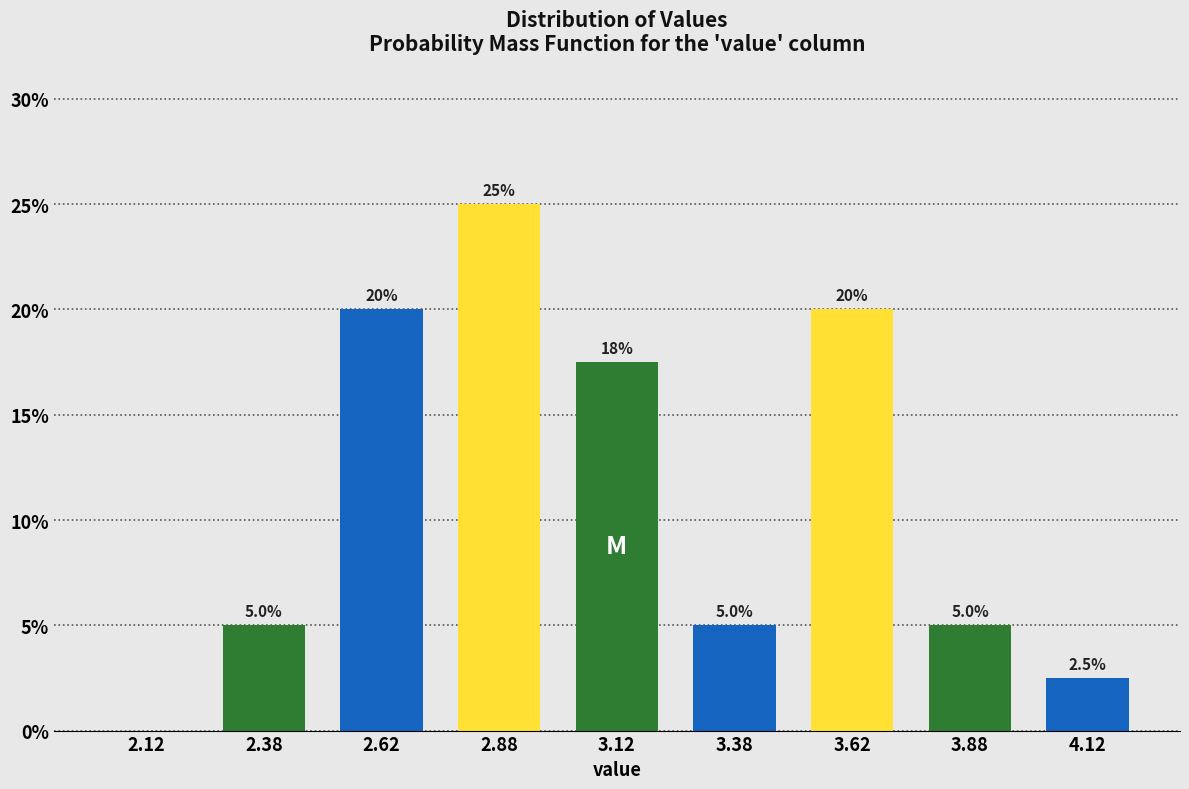

Reading right to left, list all the values displayed in this chart.

4.12=2.5	3.88=5.0	3.62=20.0	3.38=5.0	3.12=17.5	2.88=25.0	2.62=20.0	2.38=5.0	2.12=0.0